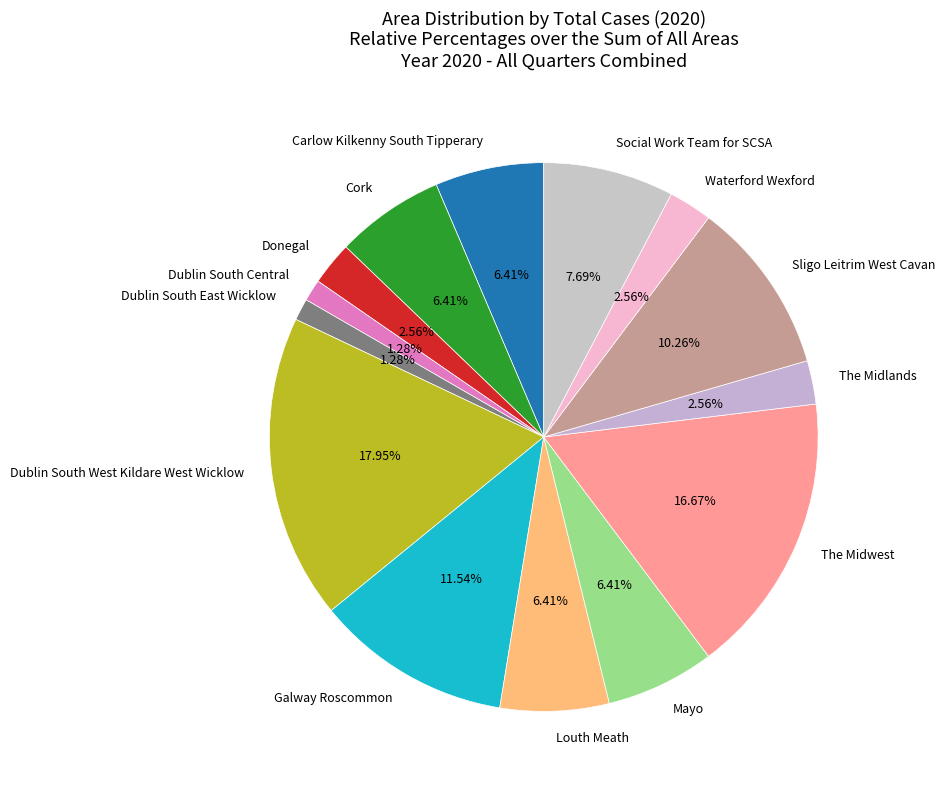

Which category has the biggest portion of the pie?

Dublin South West Kildare West Wicklow